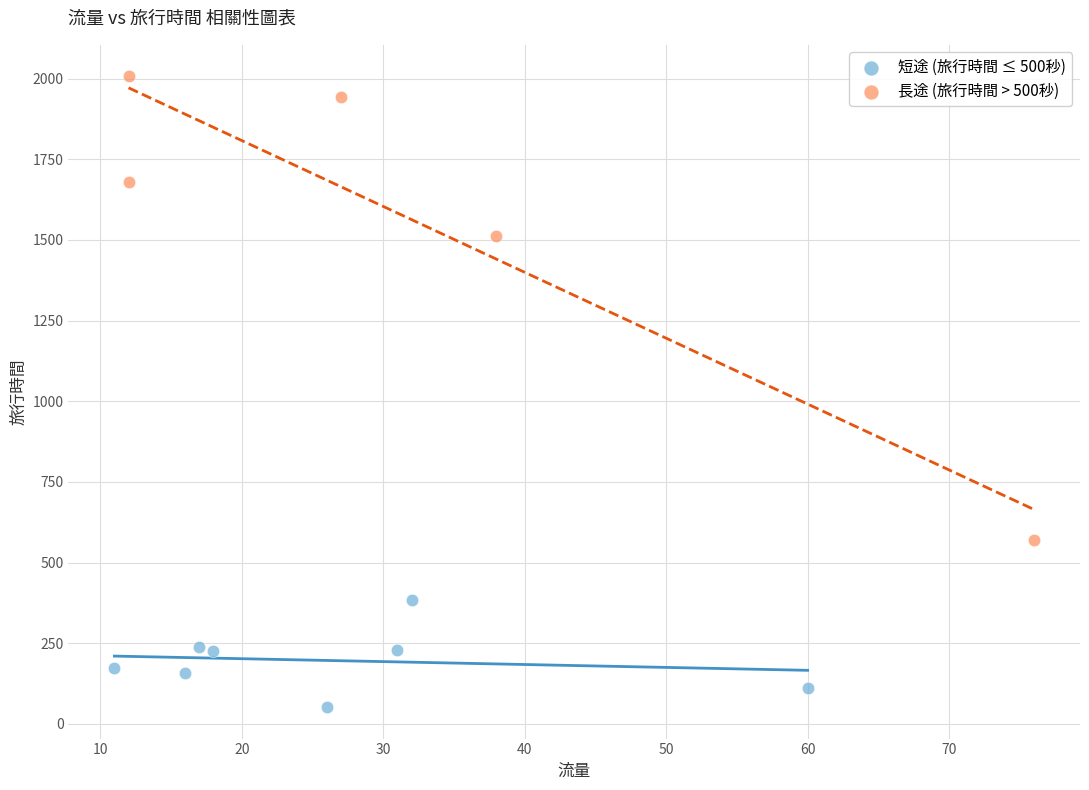

Which series reaches the maximum Y coordinate?

長途 (旅行時間 > 500秒)